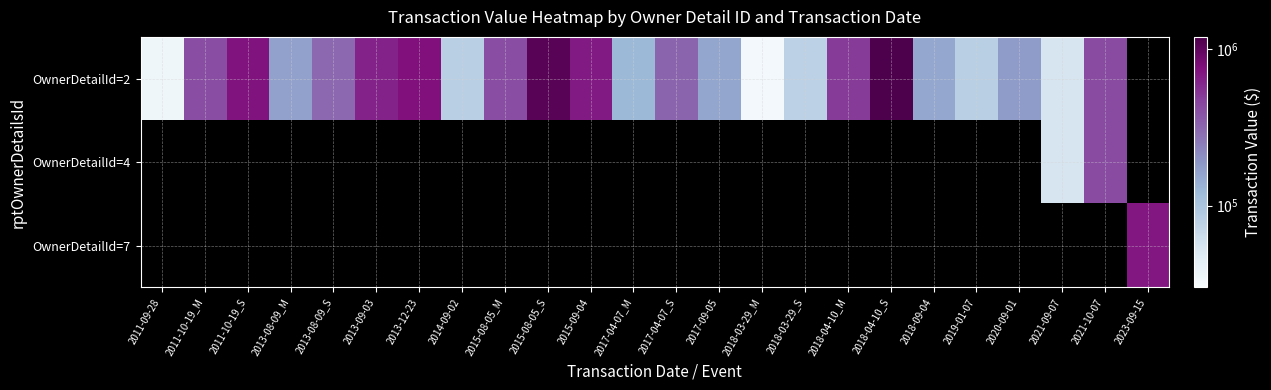

At how many categories does at least one series exceed 1131165?

1